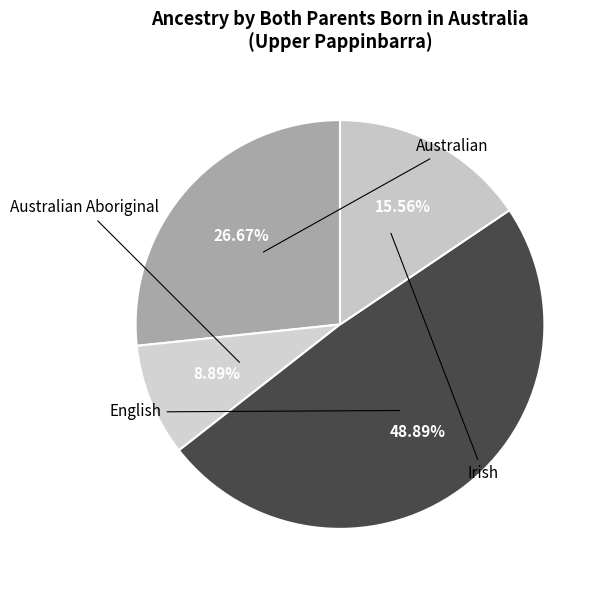

Between Australian and English, which is larger?

English